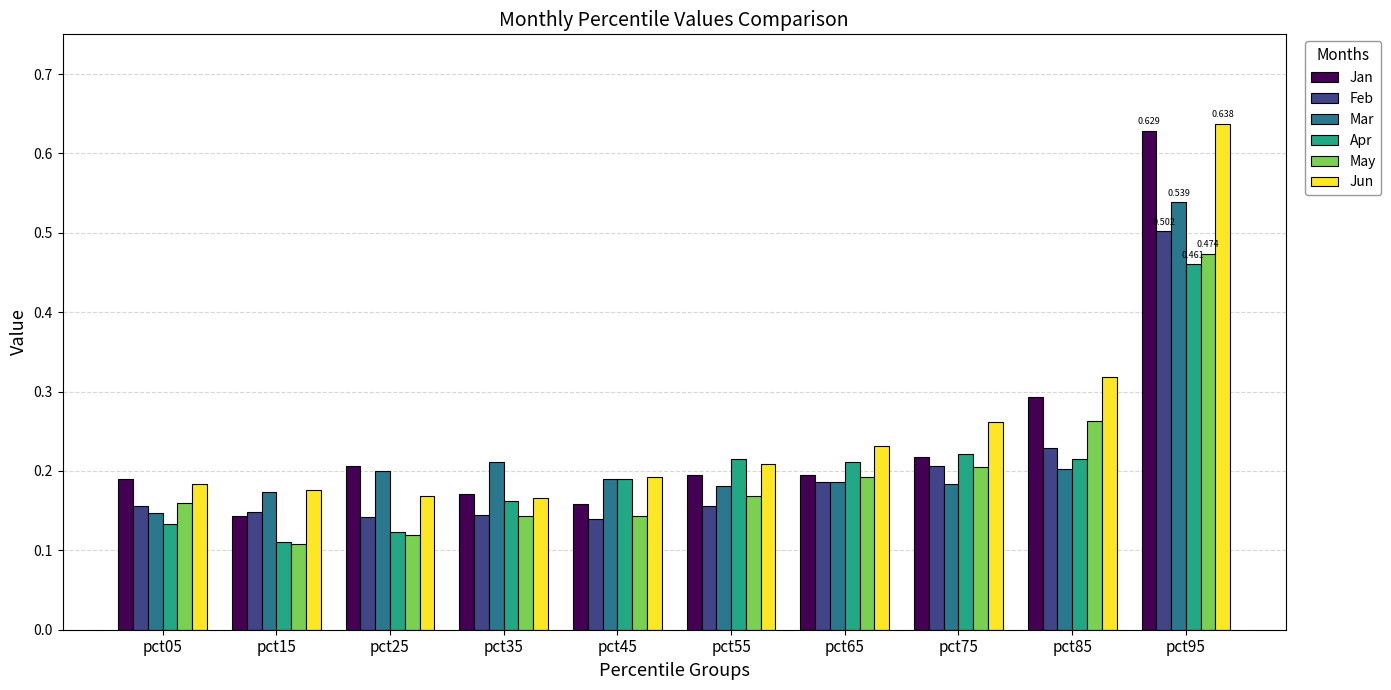

Is the value of Feb at pct75 greater than the value of Apr at pct35?

Yes